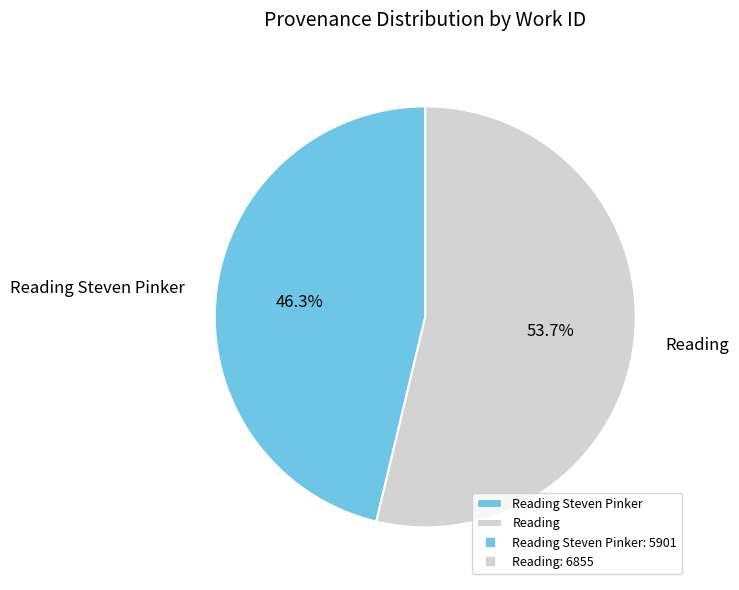

To the nearest percent, what is the average slice percentage?

50%